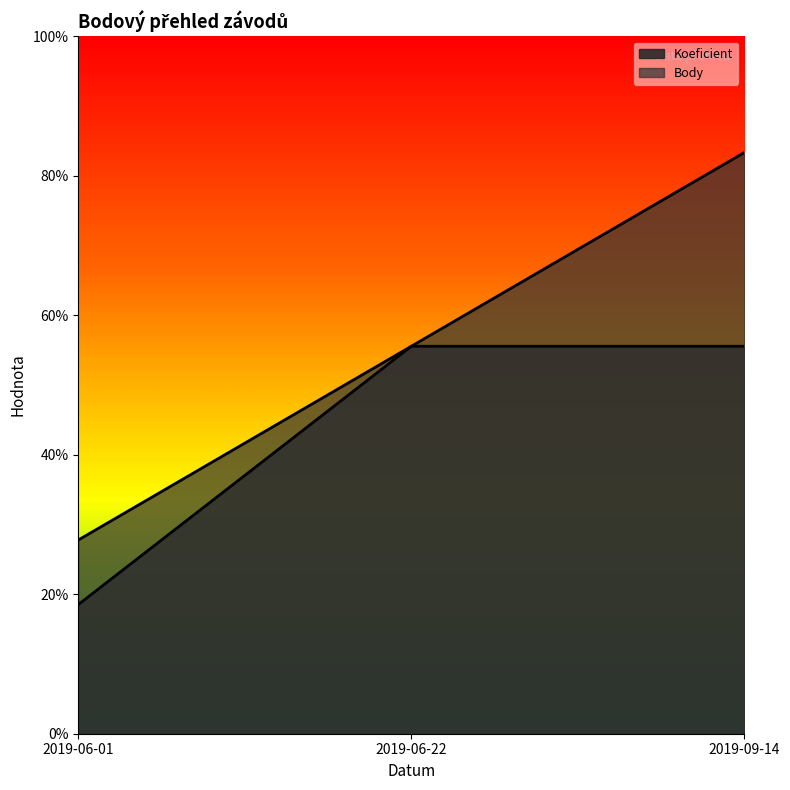

Is it true that Koeficient equals 0.2 at 2019-06-22?

False